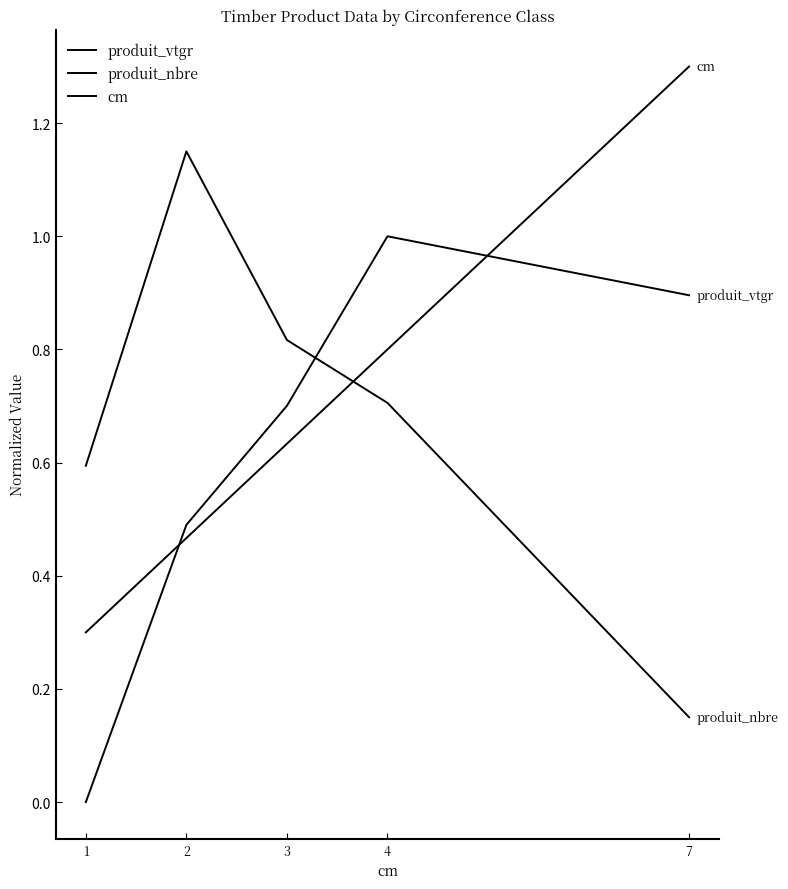

Rank the series by their average value, from lowest to highest.

produit_vtgr, produit_nbre, cm